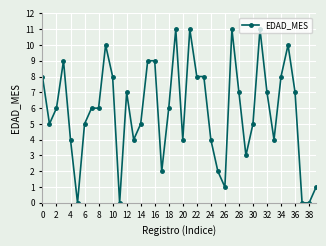

True or false: there are more than 2 points higher than both neighbors.

True